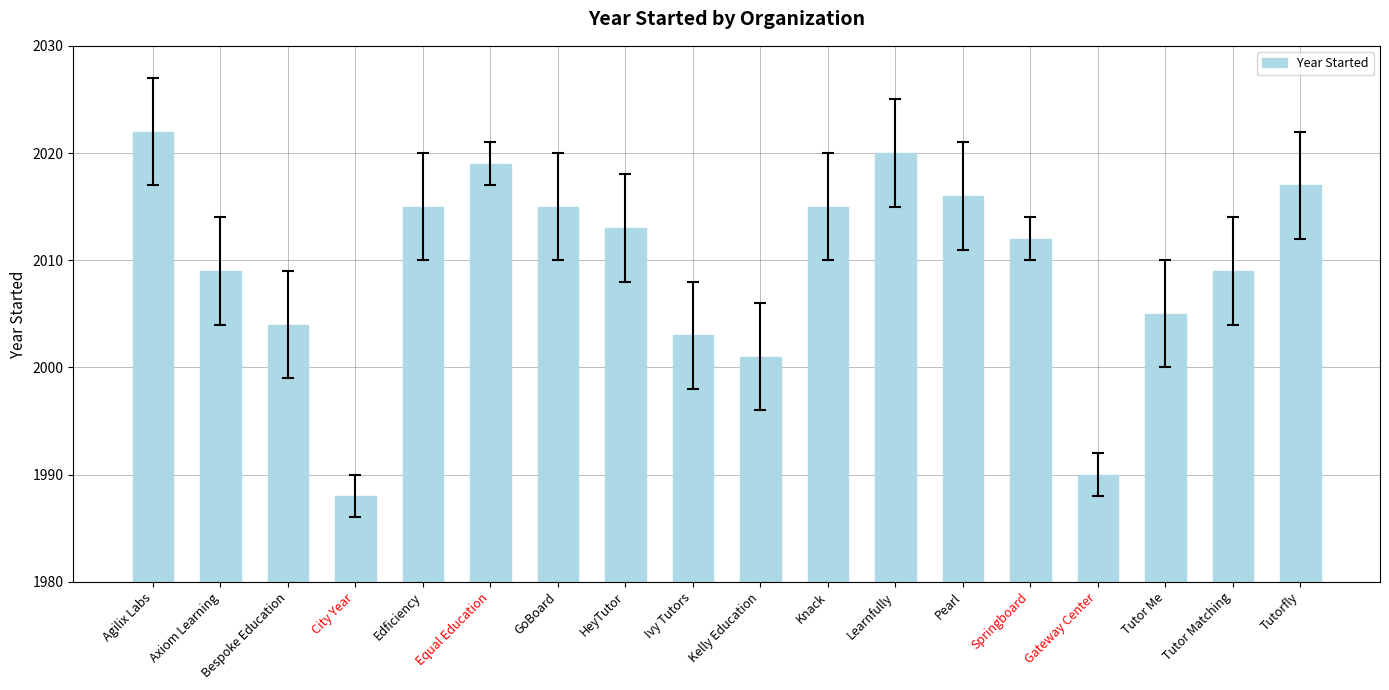

Reading left to right, what are all the values shown in this chart?

2022	2009	2004	1988	2015	2019	2015	2013	2003	2001	2015	2020	2016	2012	1990	2005	2009	2017